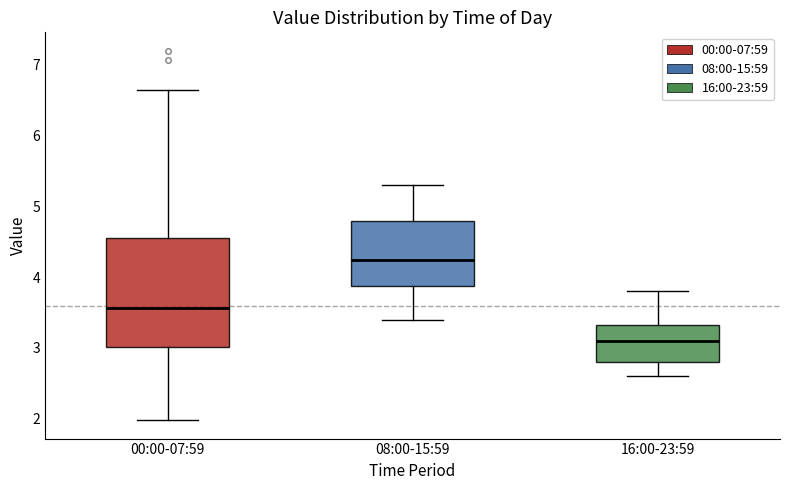

Where does the lower whisker of the box for 00:00-07:59 end on the y-axis? The values are not printed on the chart, so give them approximately, as read against the axis.

2.0